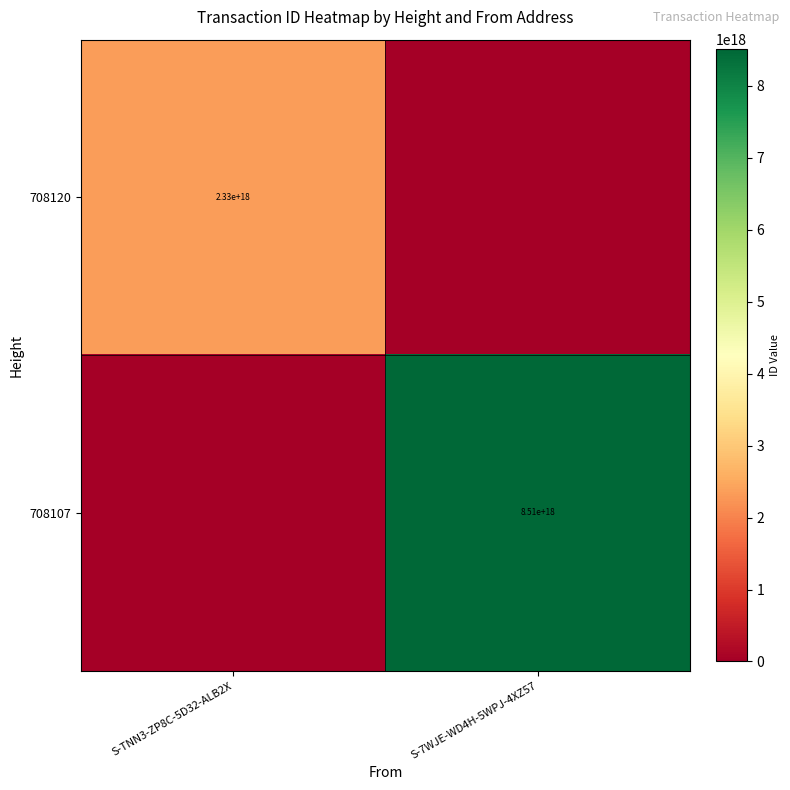

True or false: 708120 has a value of 1392241562864731648 at S-TNN3-ZP8C-5D32-ALB2X.

False